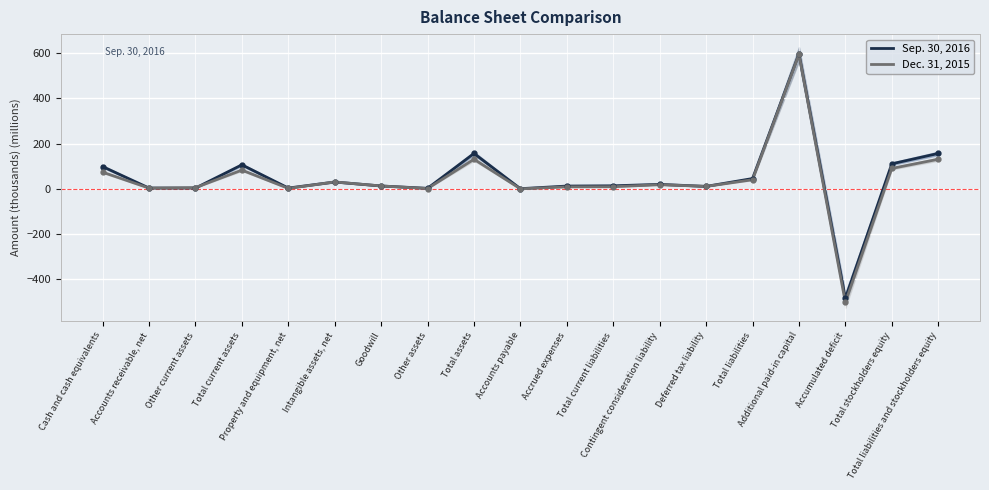

Reading left to right, what are all the values shown in this chart?

Sep. 30, 2016: 98.9	3.9	3.8	106.6	3.9	30.6	13.1	2.7	156.9	1.1	12.7	13.8	20.2	11.2	45.9	597.0	-483.4	111.0	156.9
Dec. 31, 2015: 74.1	3.5	5.6	83.3	2.4	30.8	13.1	1.7	131.3	0.3	9.2	9.7	18.8	11.2	40.6	594.5	-501.4	90.7	131.3